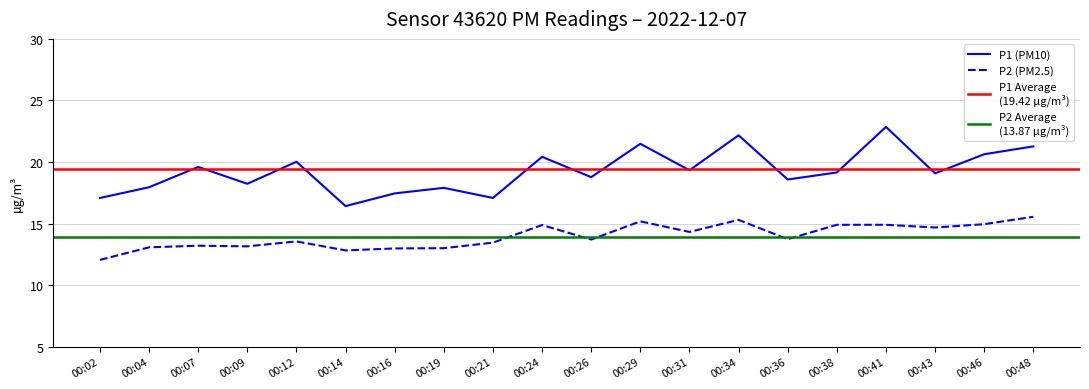

Where is the first local minimum for P2?

00:09